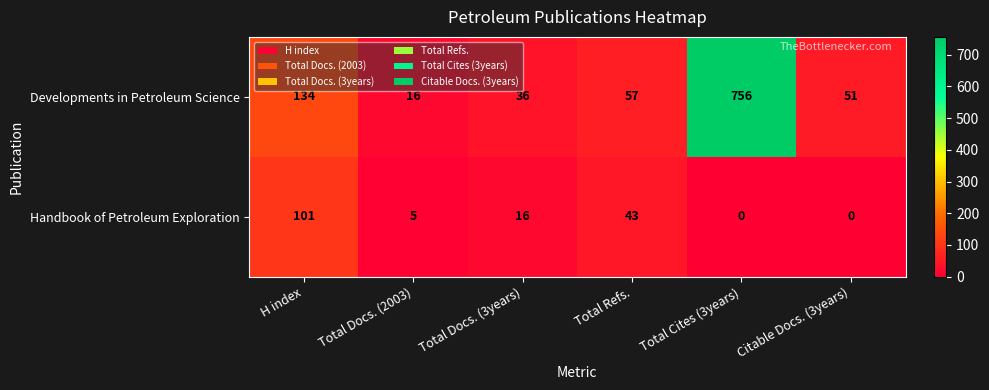

Count the number of categories in the chart.

6